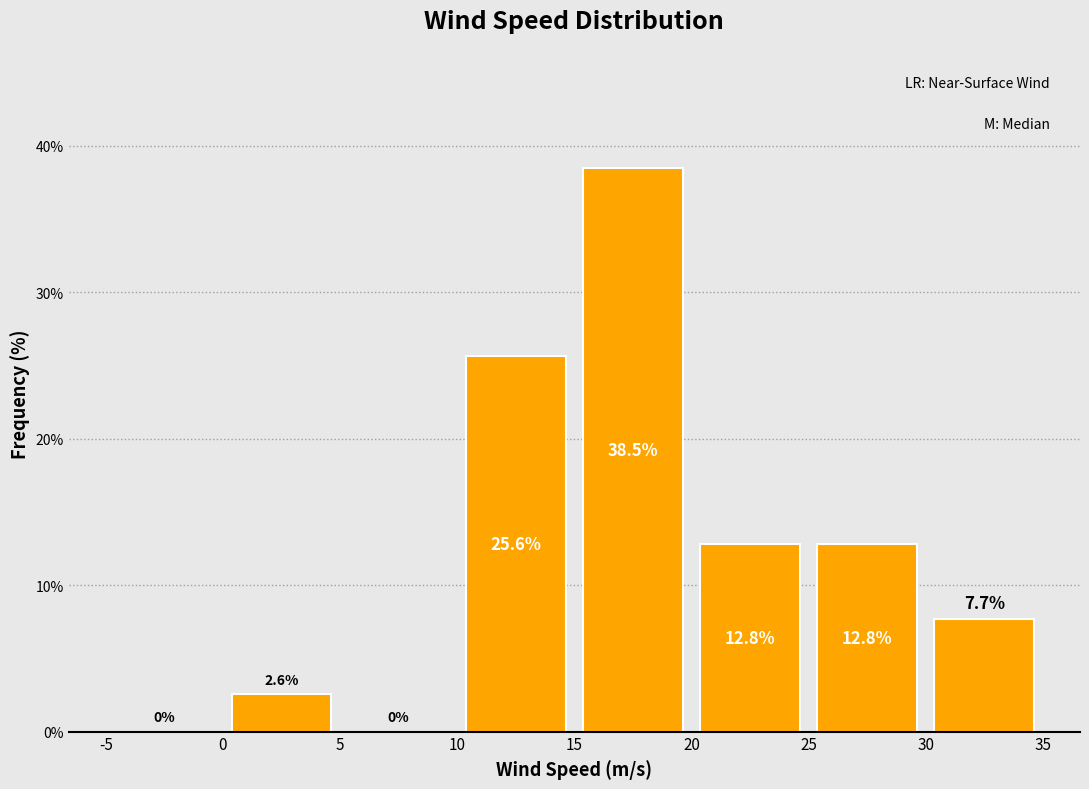

Reading left to right, list every bar in this chart as the range it spans on the x-axis followed by its height.

-5 to 0: 0.0
0 to 5: 2.6
5 to 10: 0.0
10 to 15: 25.6
15 to 20: 38.5
20 to 25: 12.8
25 to 30: 12.8
30 to 35: 7.7